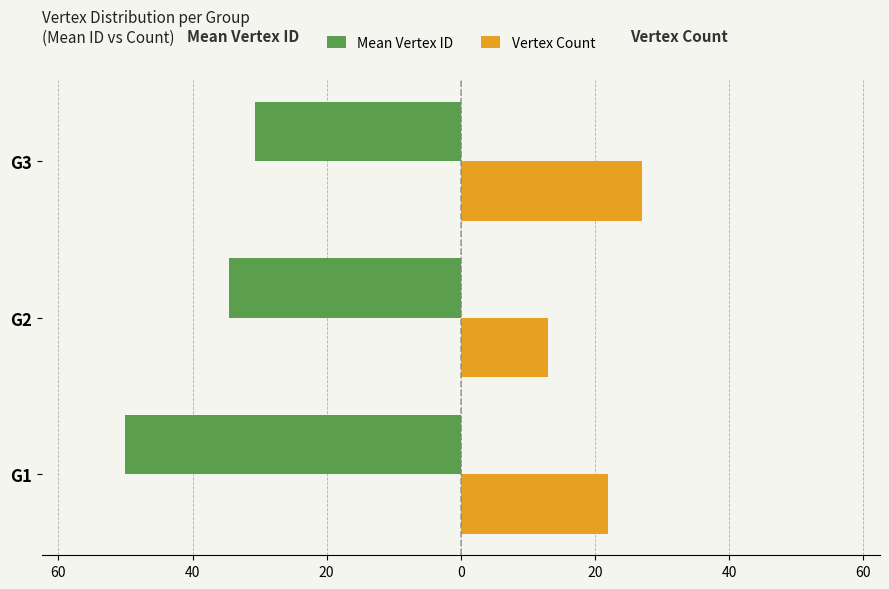

What are all the series names shown in the legend?

Mean Vertex ID, Vertex Count